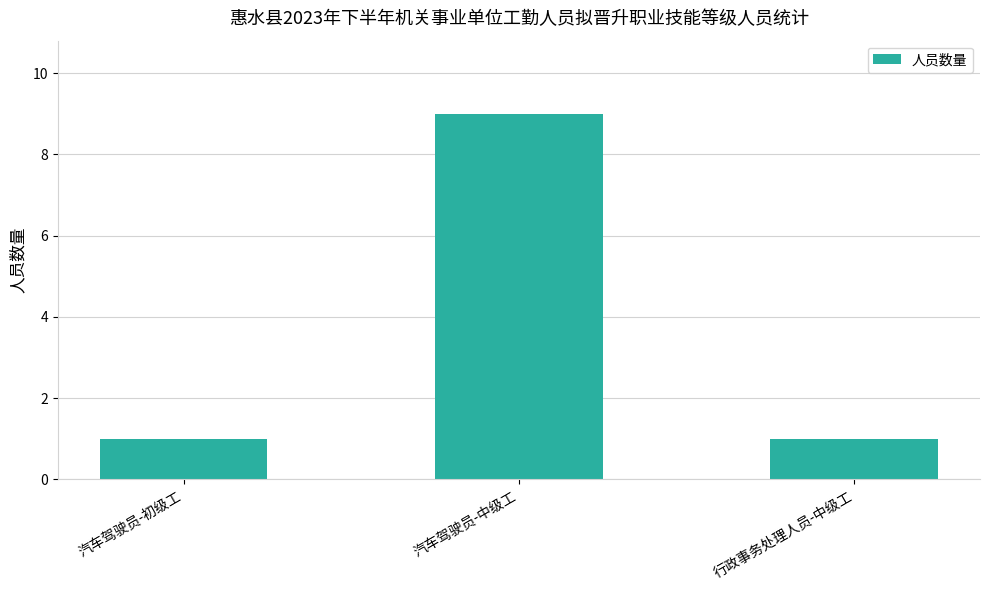

Is it true that the value at 汽车驾驶员-初级工 is 1?

True